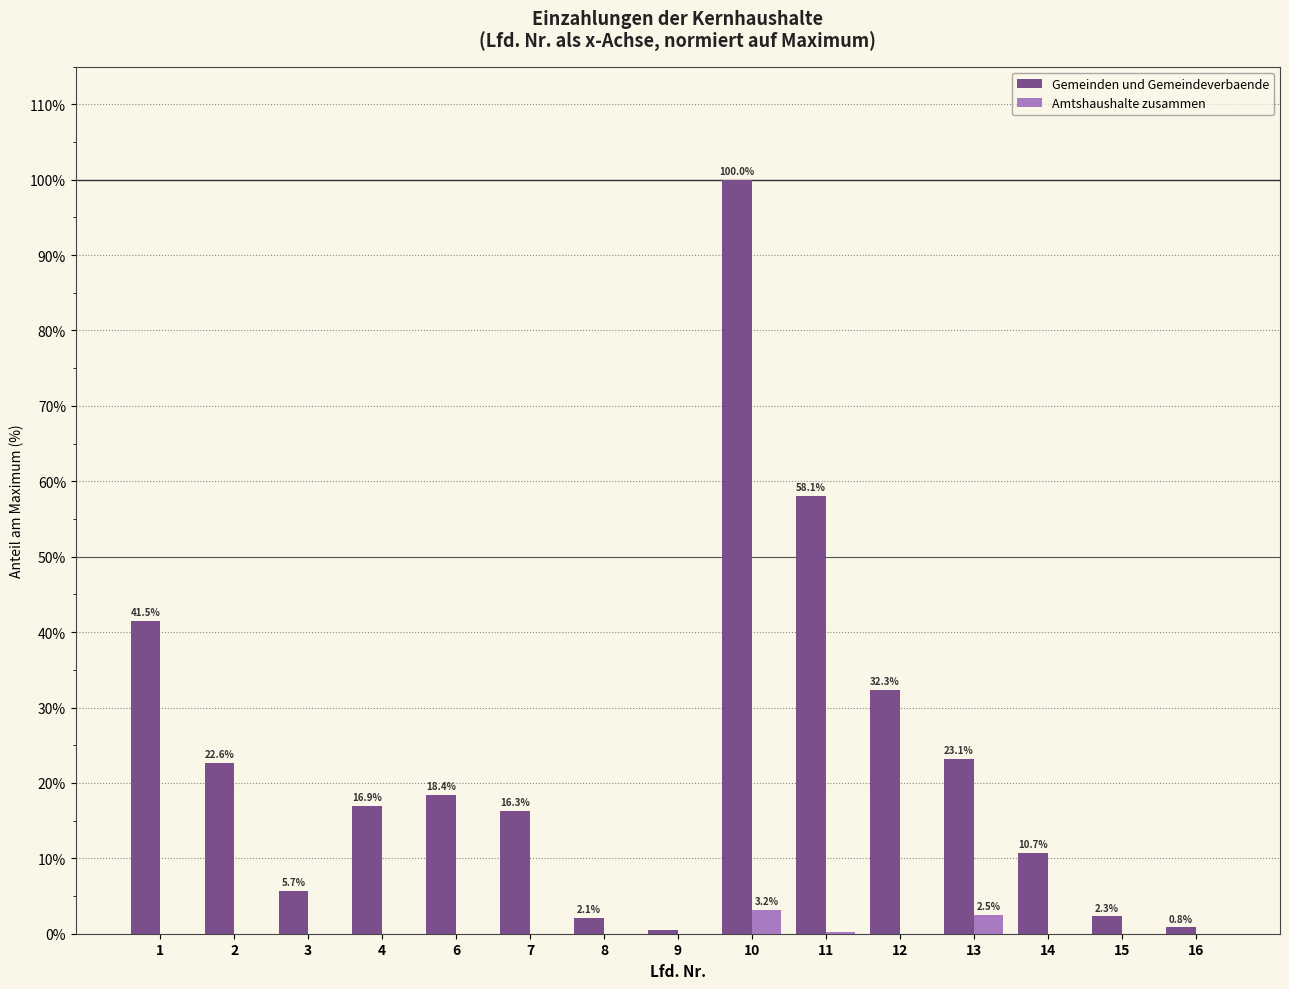

Which label corresponds to the largest value in the chart?

10